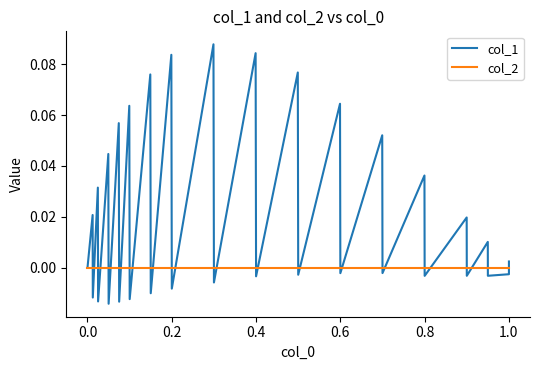

How many values in col_1 are below zero?

16